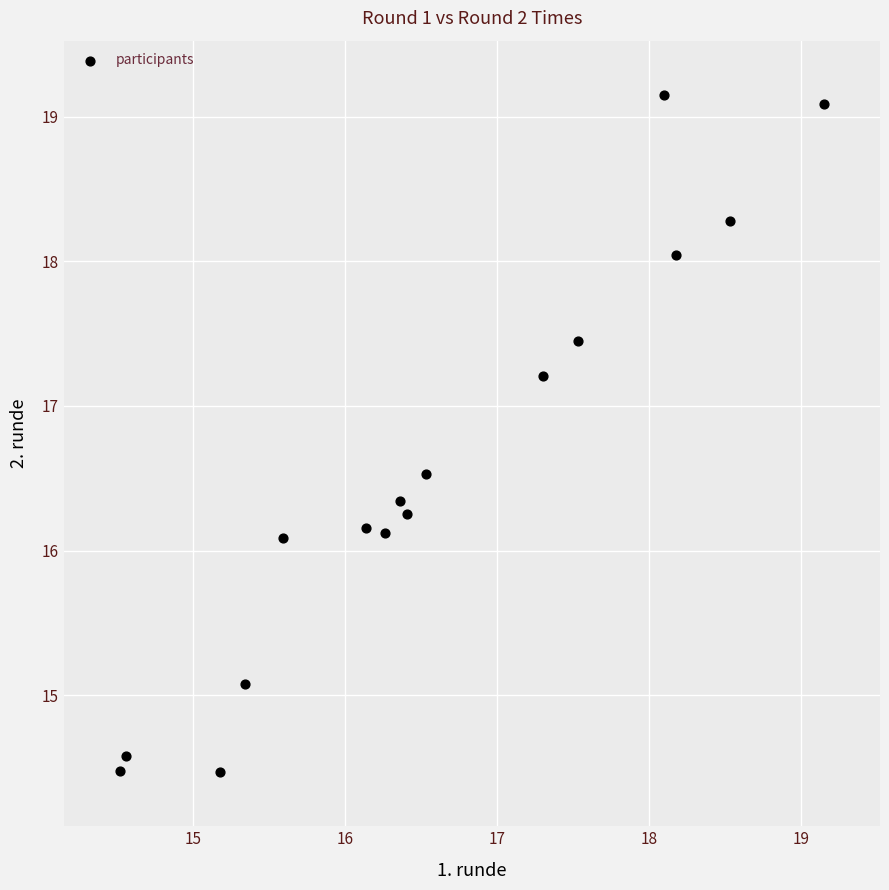

What is the range of Y values (max minus min)?

4.7